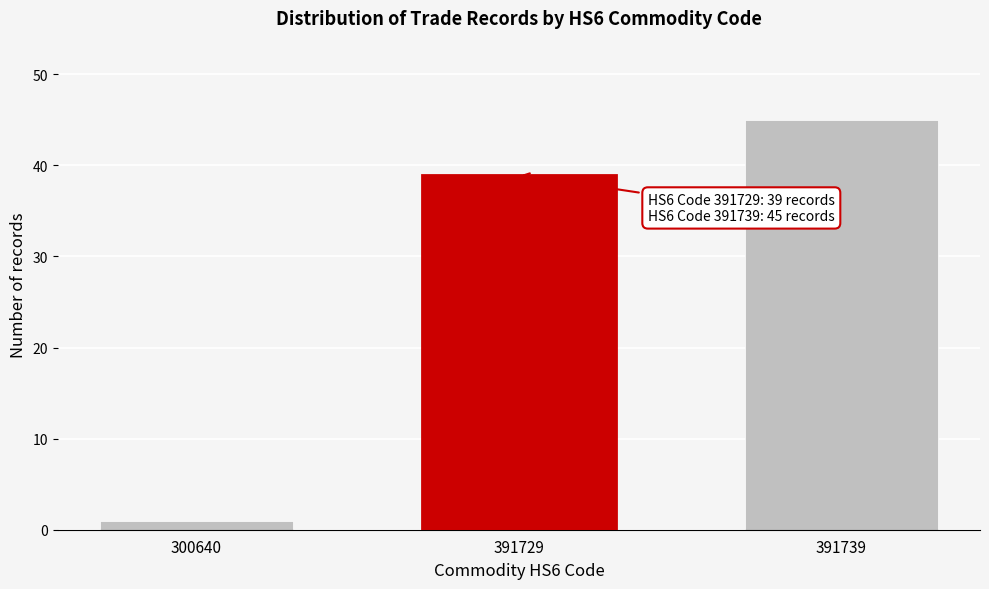

Reading left to right, list all the values displayed in this chart.

300640=1	391729=39	391739=45